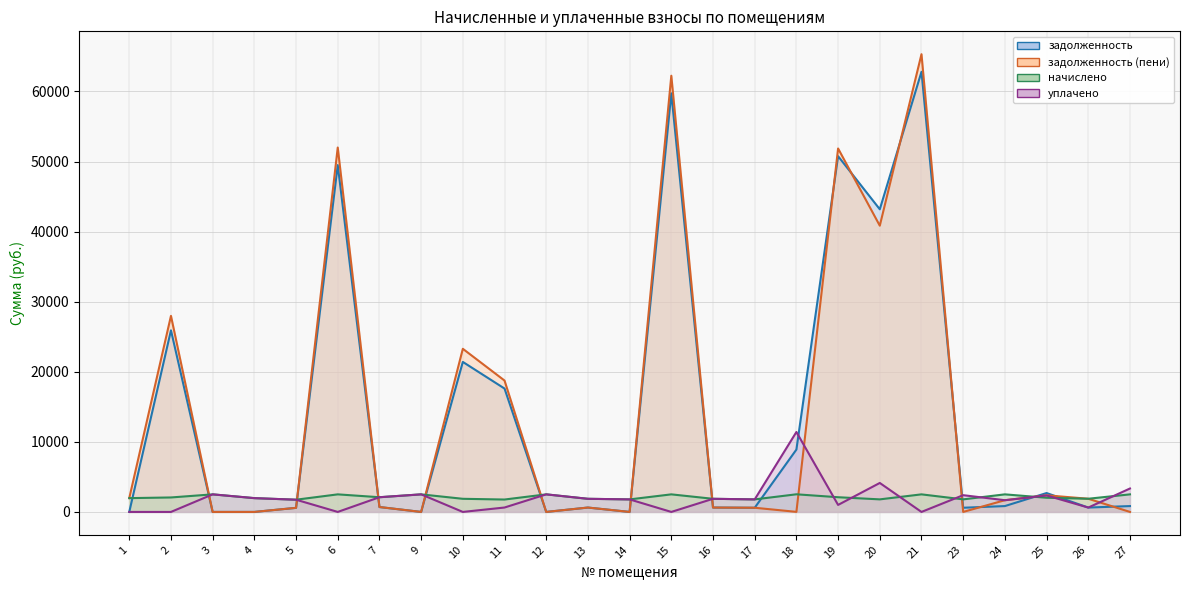

At which label does задолженность reach its peak?

21